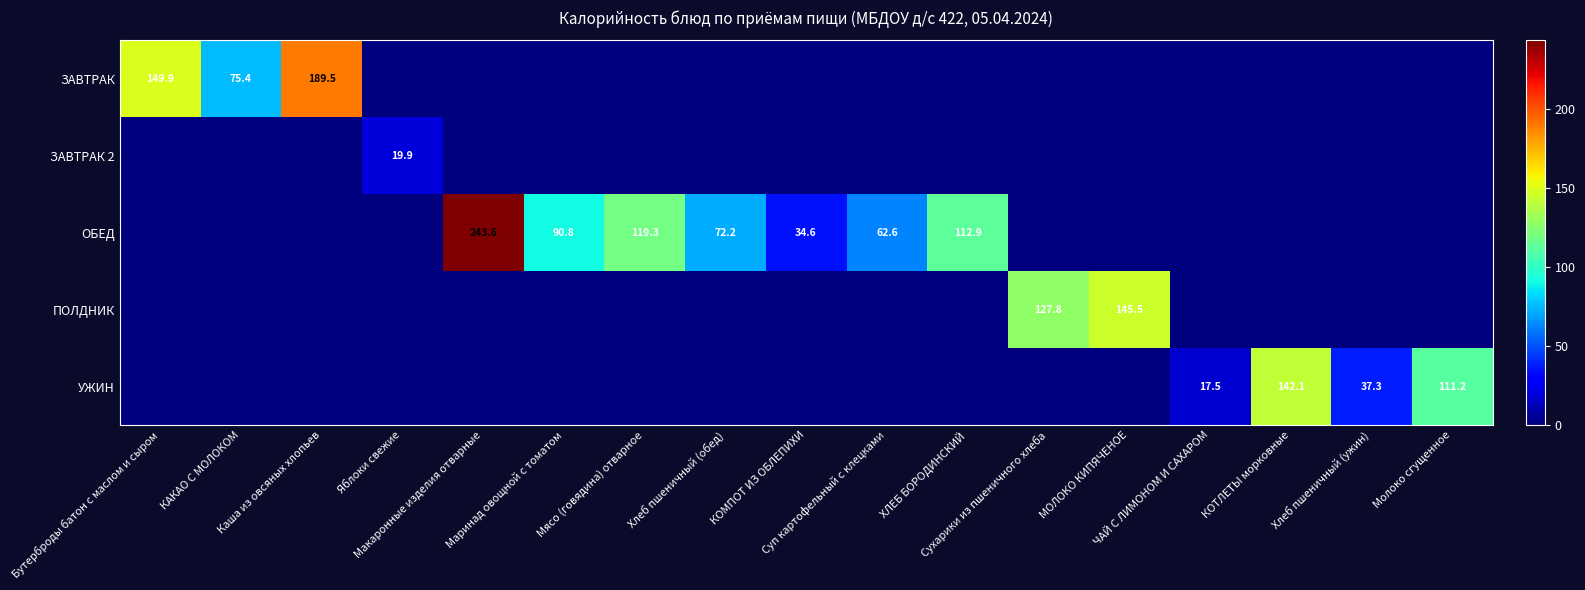

What is the sum of all ЗАВТРАК values?

414.8